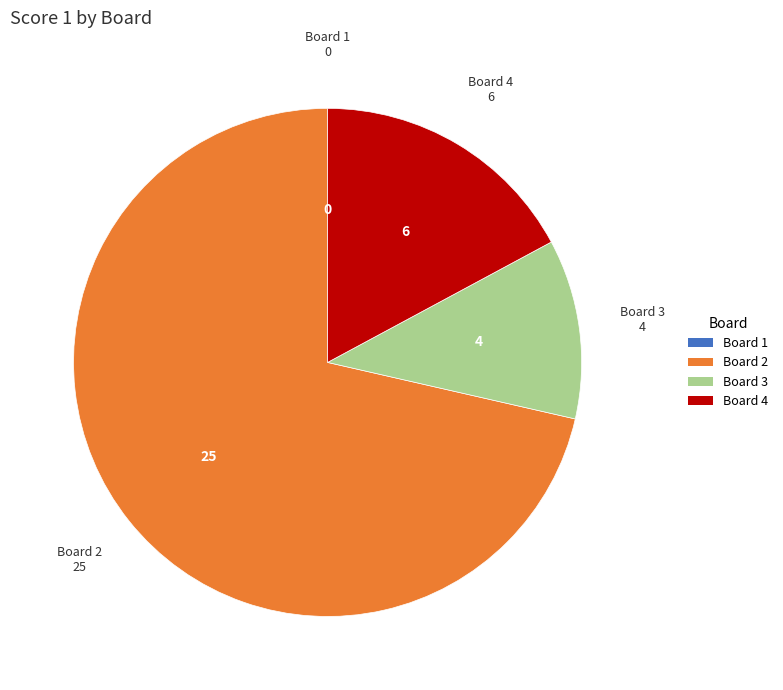

Is the sum of Board 4 and Board 3 greater than half?

No